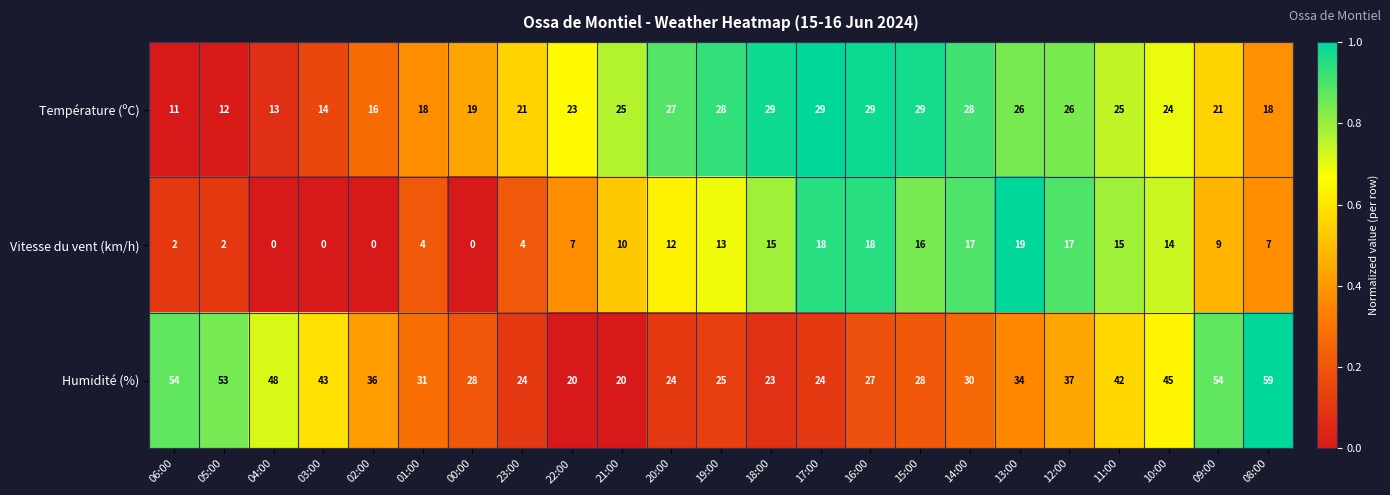

The value of Température (ºC) at 10:00 is 35. True or false?

False